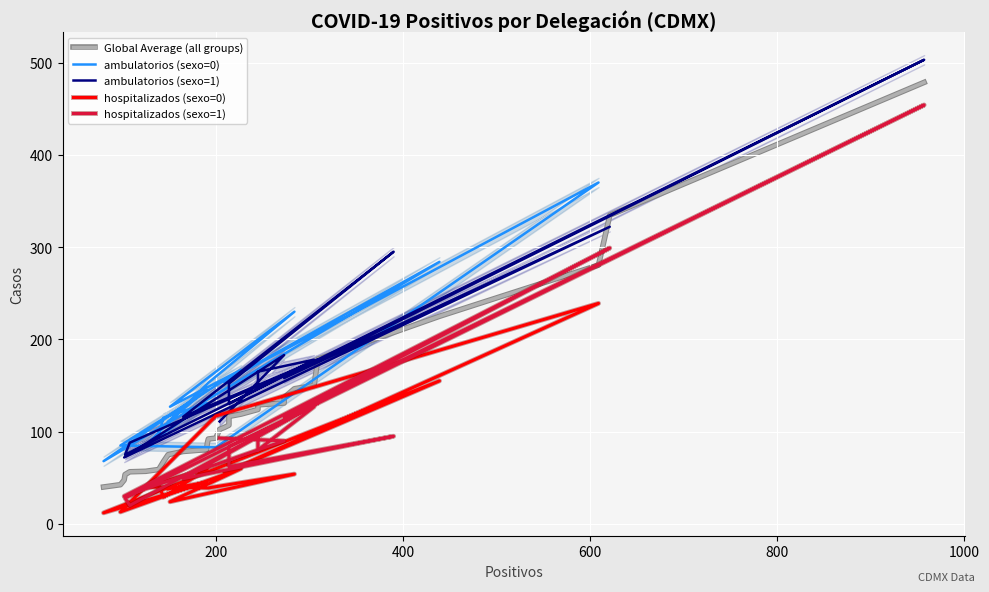

Which series has the largest range (max minus min)?

hospitalizados (sexo=1)